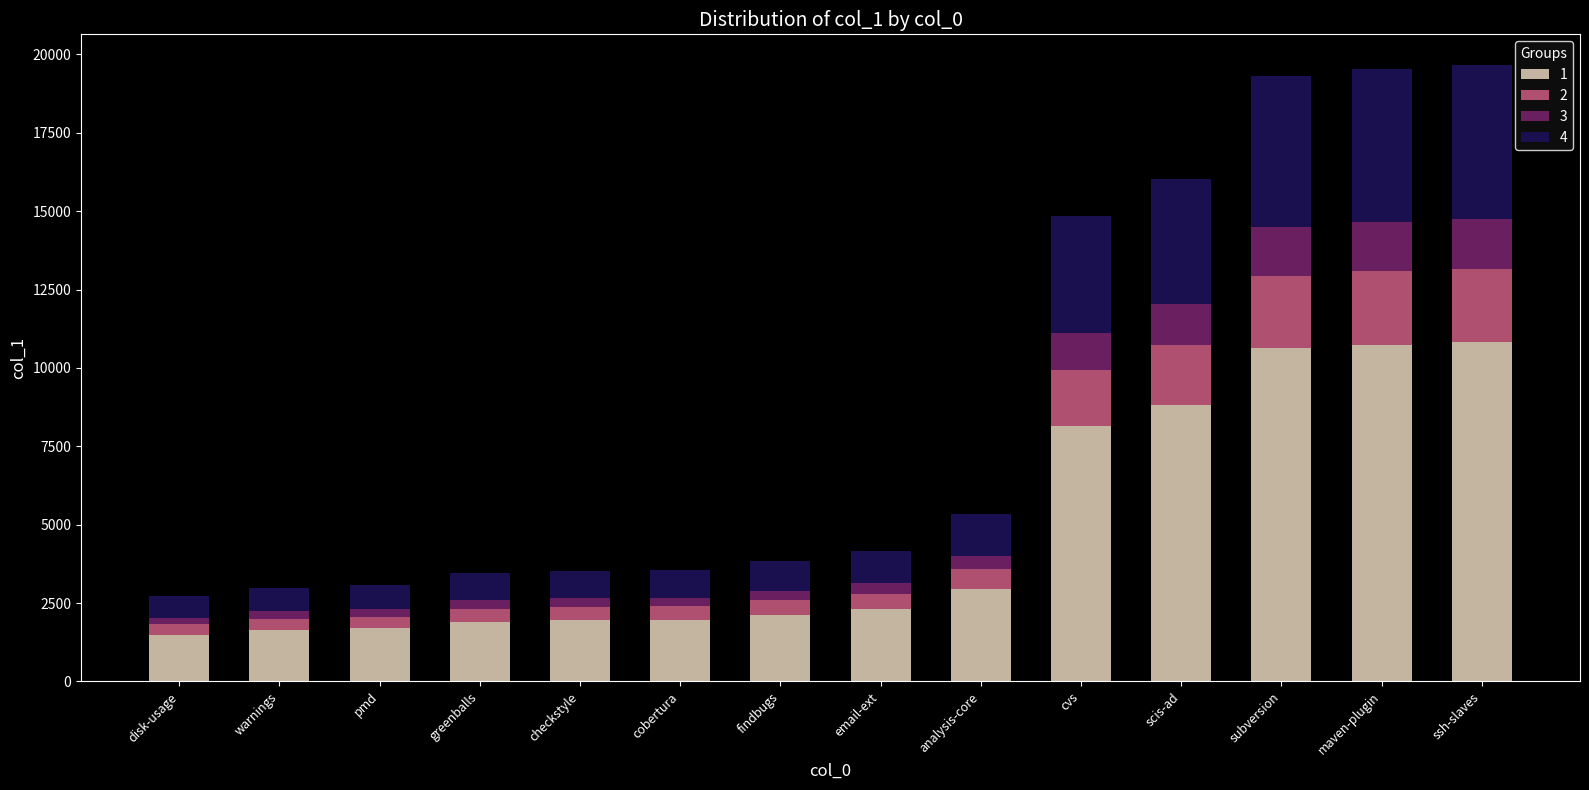

What is the difference between the maximum and minimum values in the 1 series?

9315.9